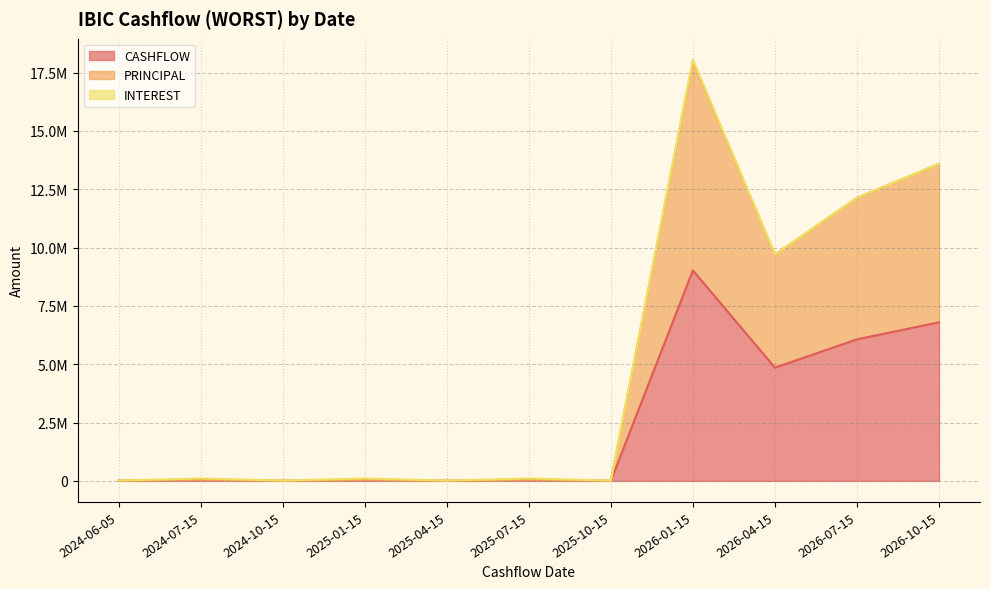

Does the chart have visible grid lines?

Yes